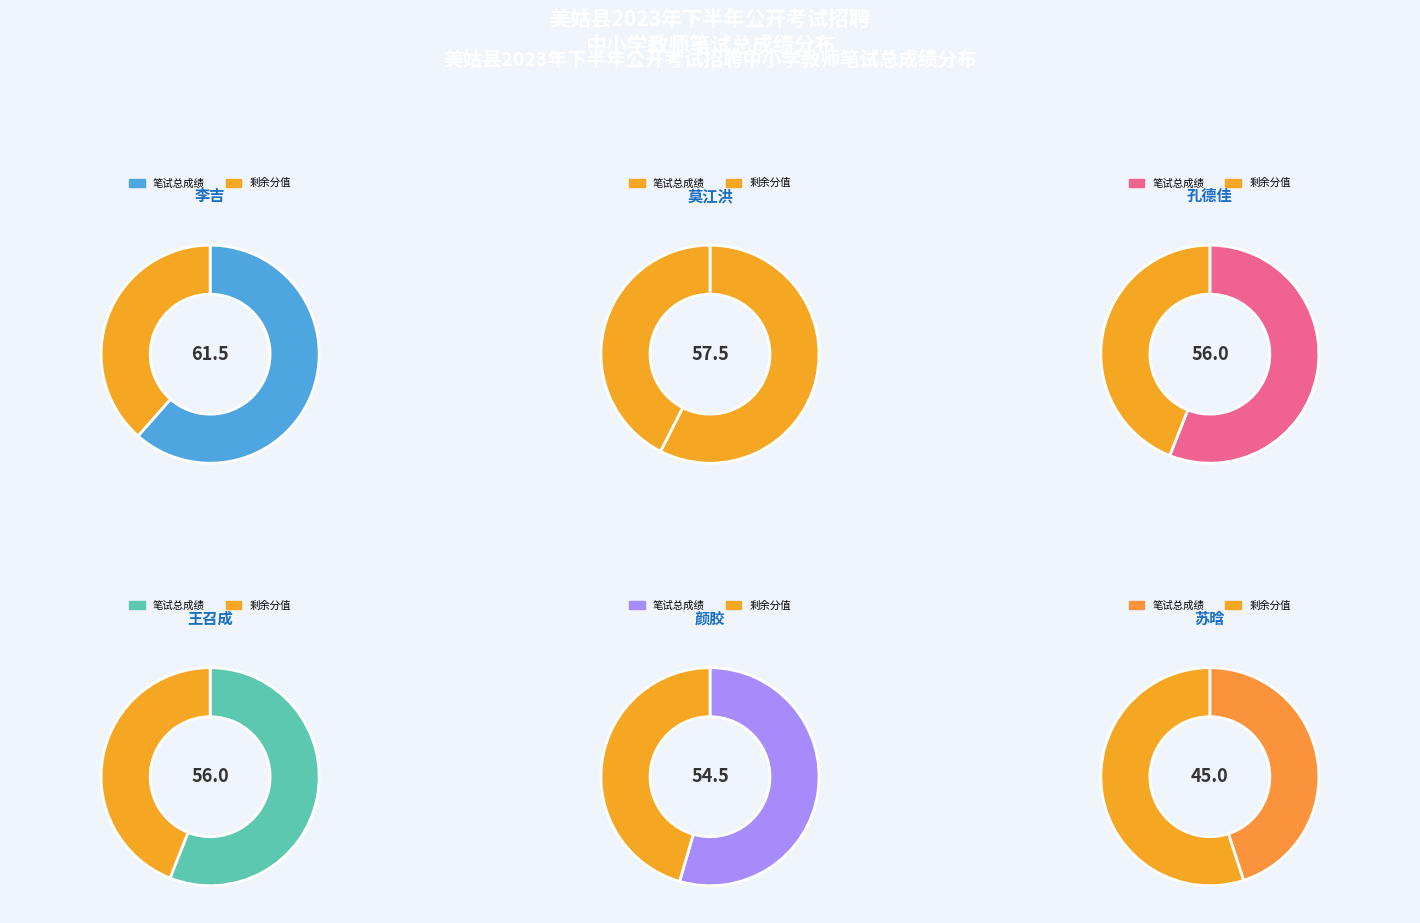

Approximately how many times larger is the value at 王召成 compared to 莫江洪?

1.0